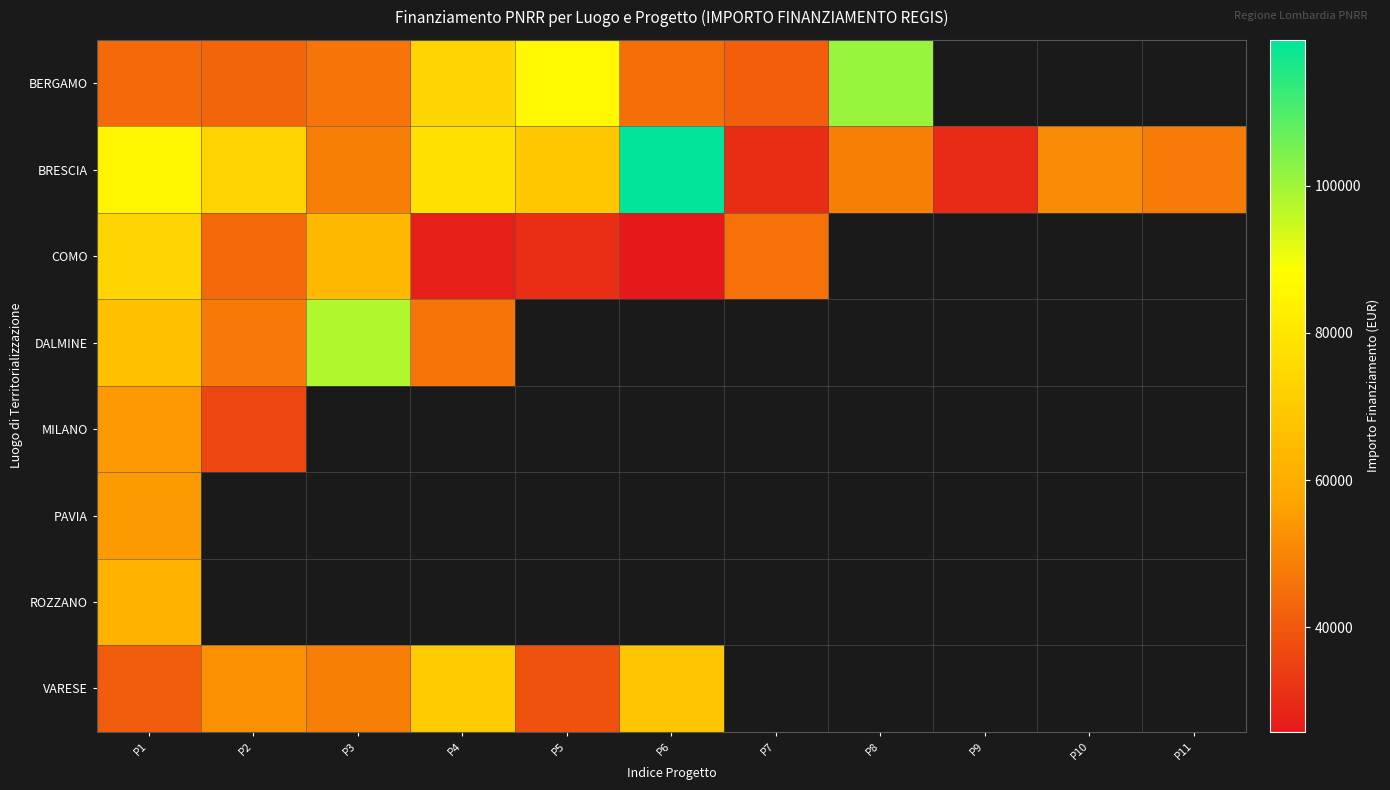

How many positive values does the VARESE series have?

6